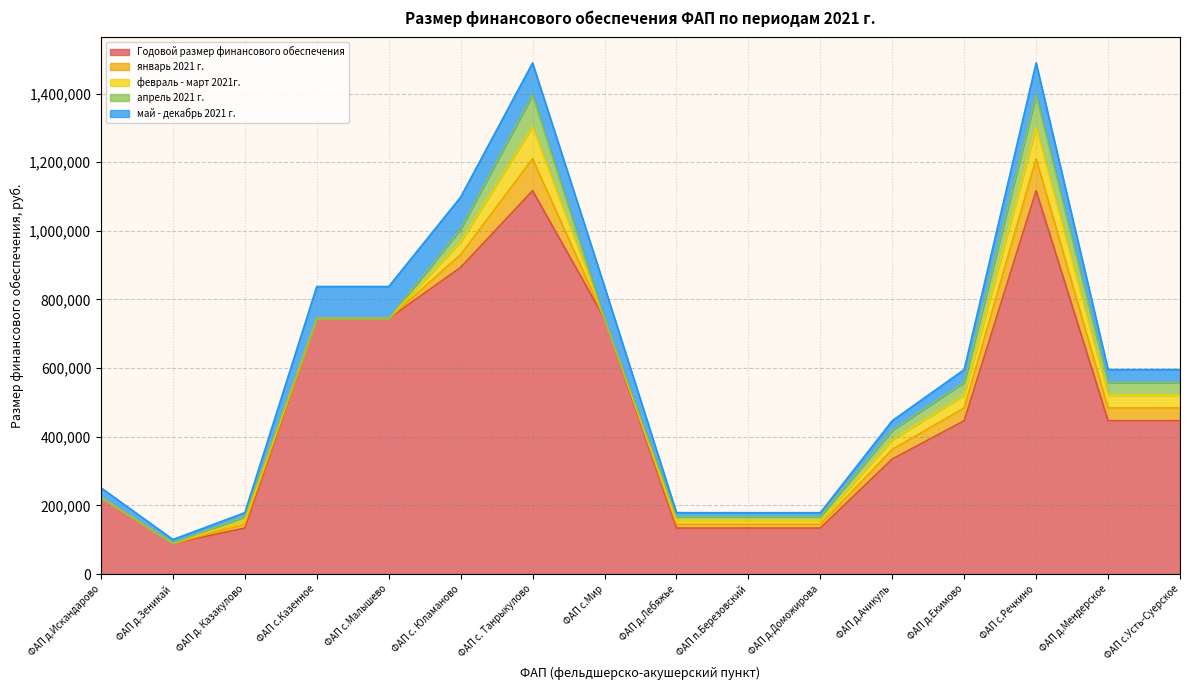

Which label corresponds to the largest value in the chart?

ФАП с. Танрыкулово